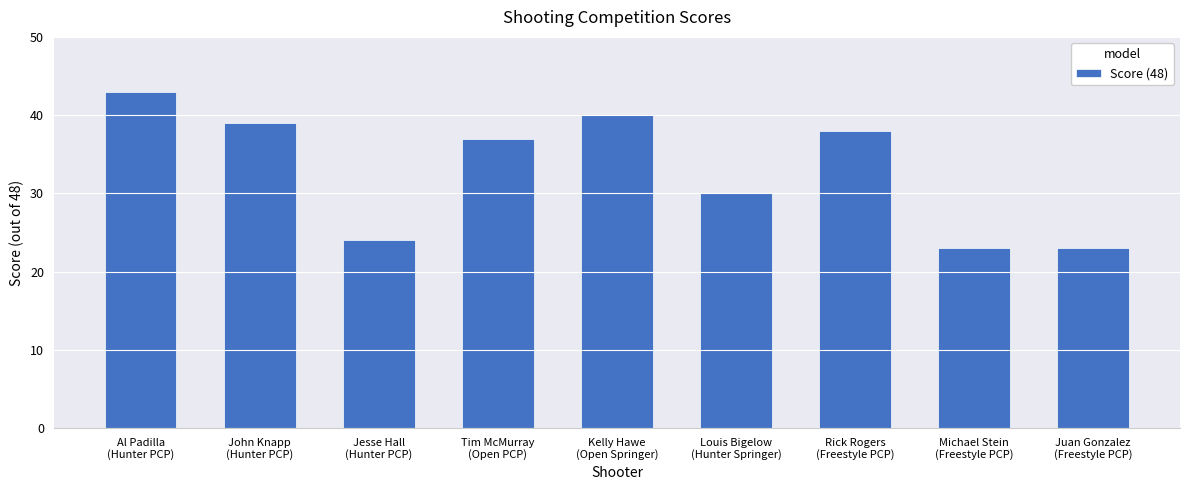

What is the minimum value shown in the chart?

23